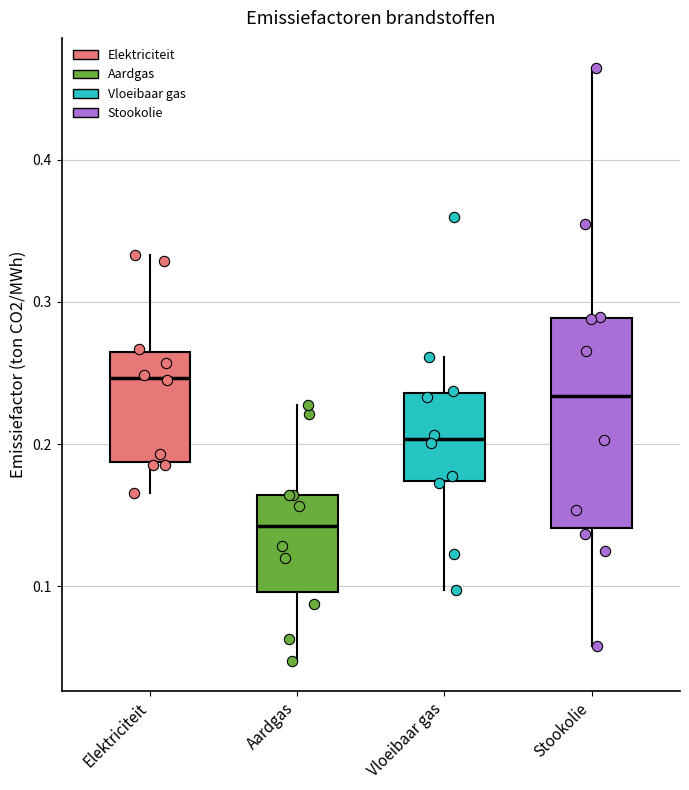

Where does the upper whisker of the box for Vloeibaar gas end on the y-axis? The values are not printed on the chart, so give them approximately, as read against the axis.

0.26